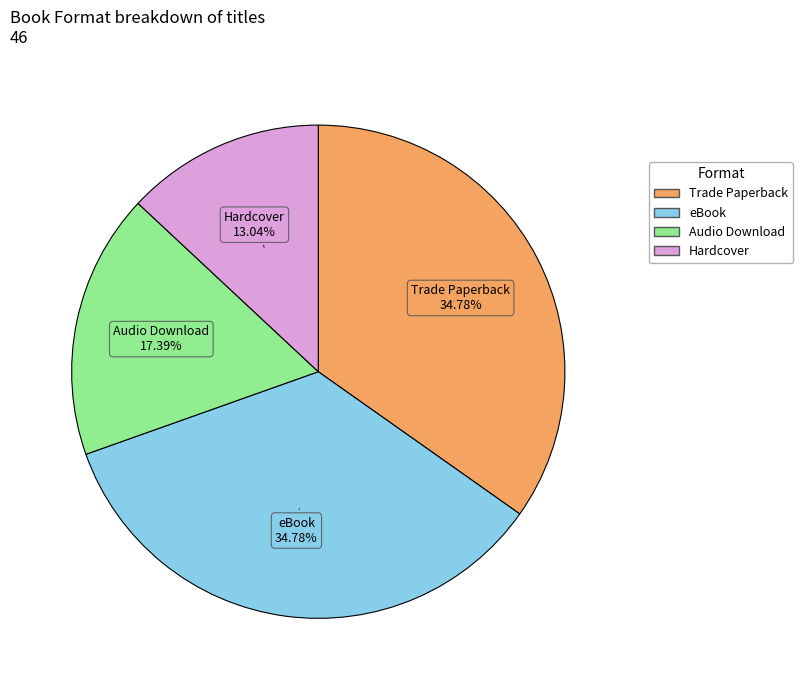

Does any single category account for the majority?

No